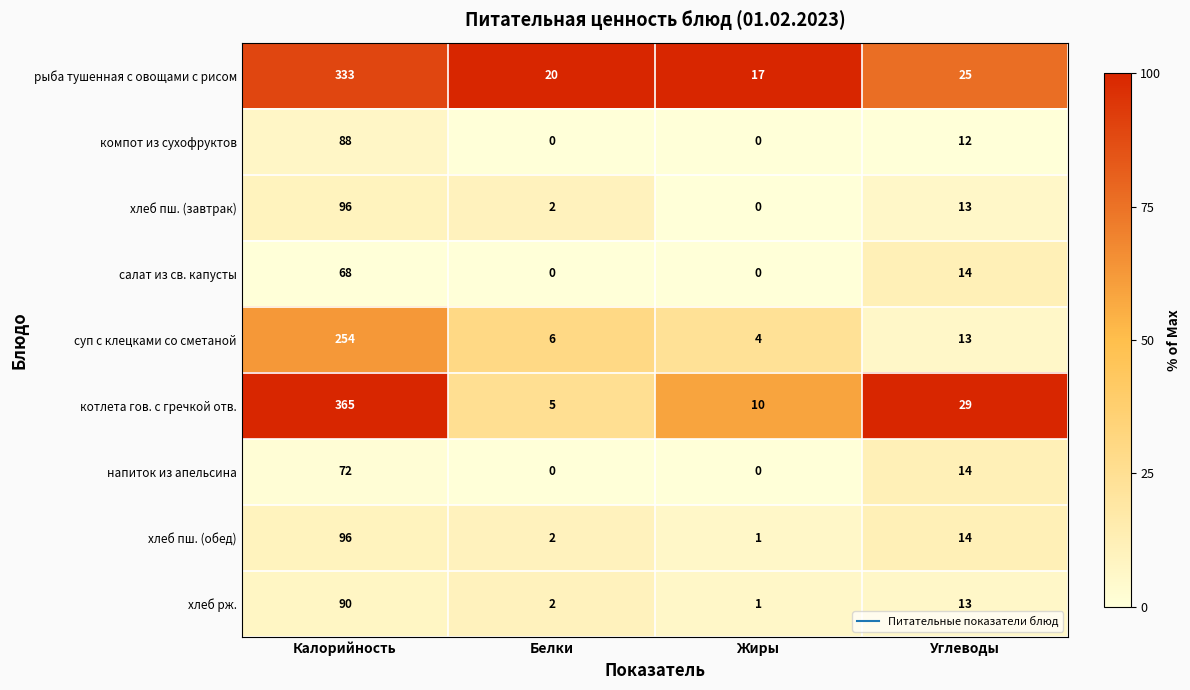

Which label corresponds to the largest value in the chart?

Калорийность